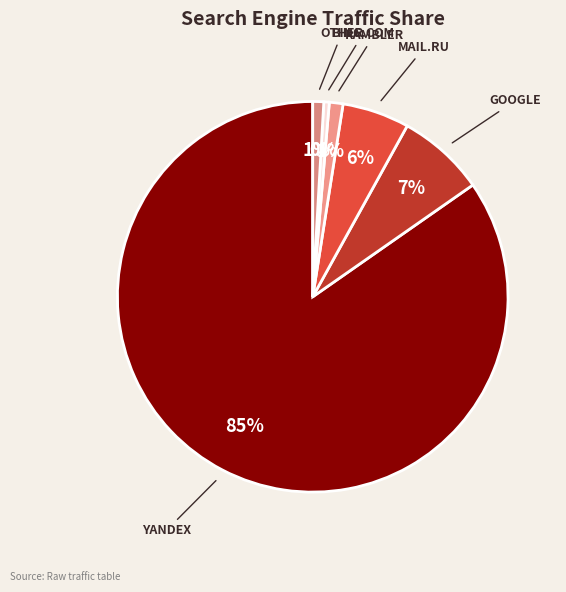

How many slices are in this pie chart?

6